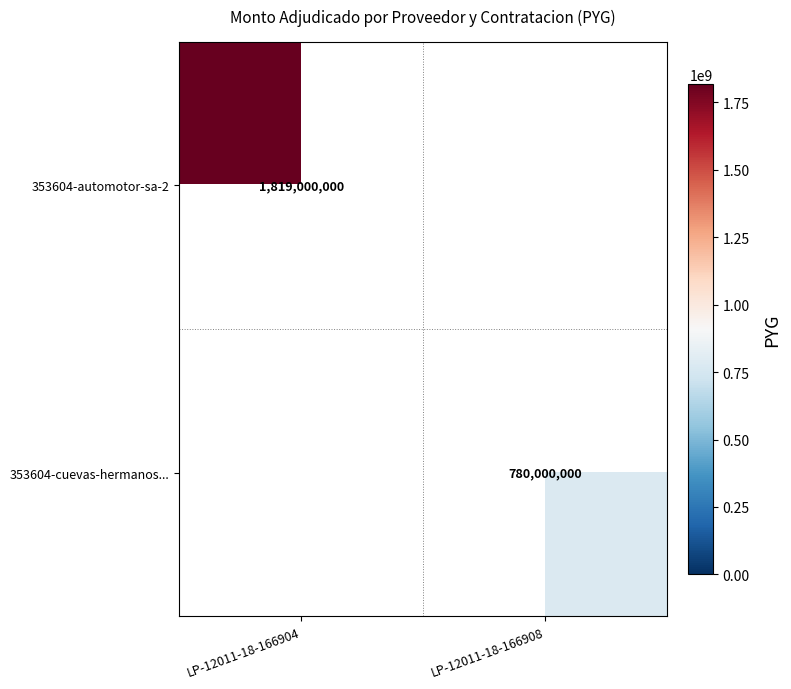

The 353604-cuevas-hermanos... series shows 1403626590 at LP-12011-18-166908. True or false?

False